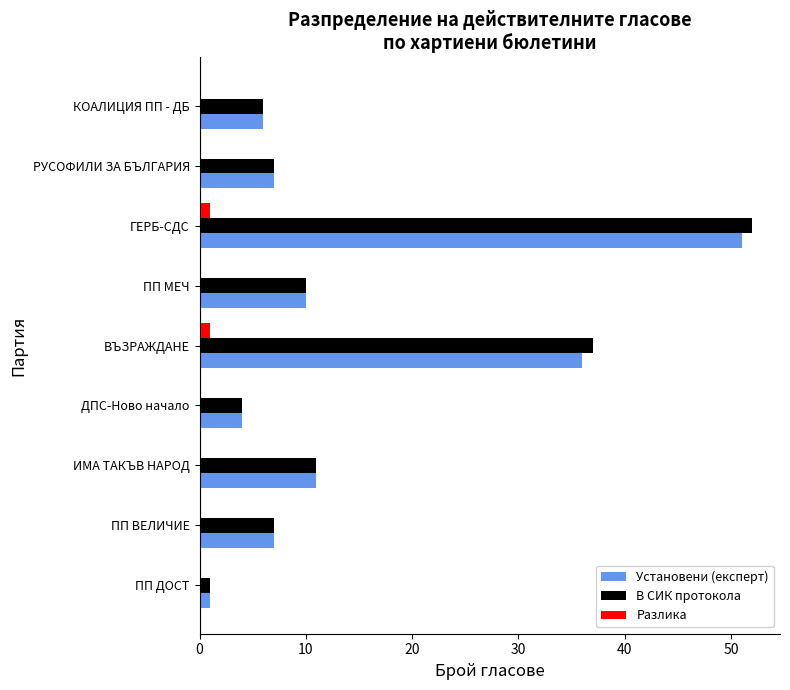

The value of Установени (експерт) at ПП ВЕЛИЧИЕ is 7. True or false?

True